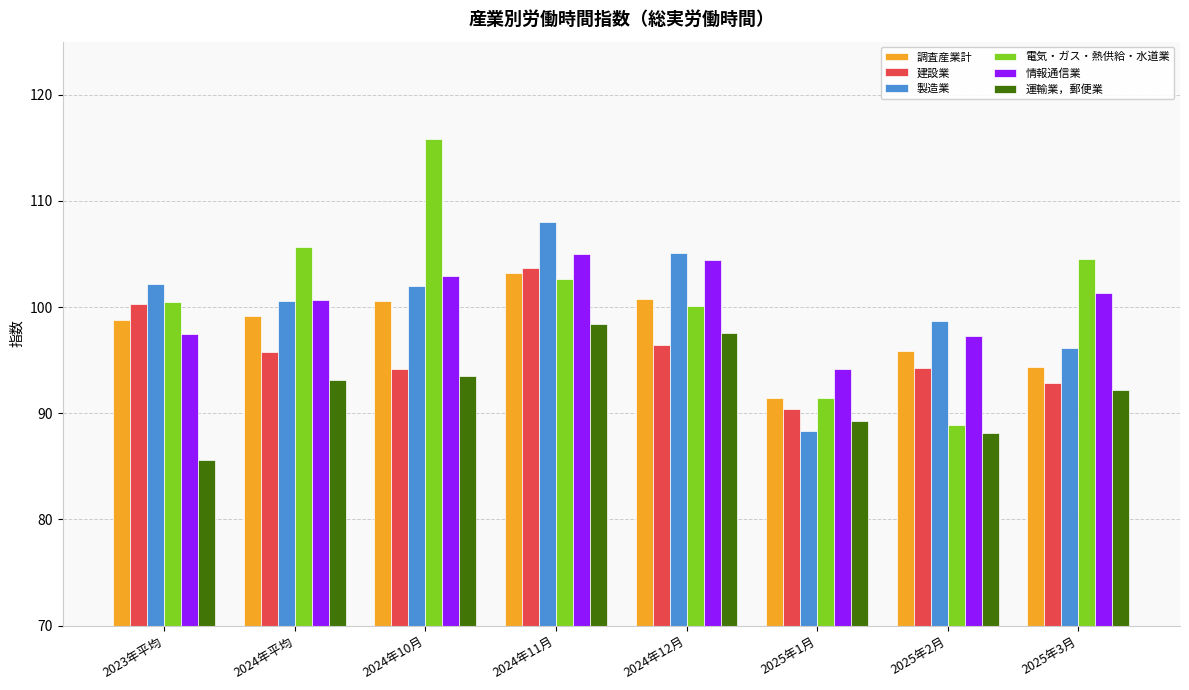

What is the label of the 8th bar from the right?

2023年平均